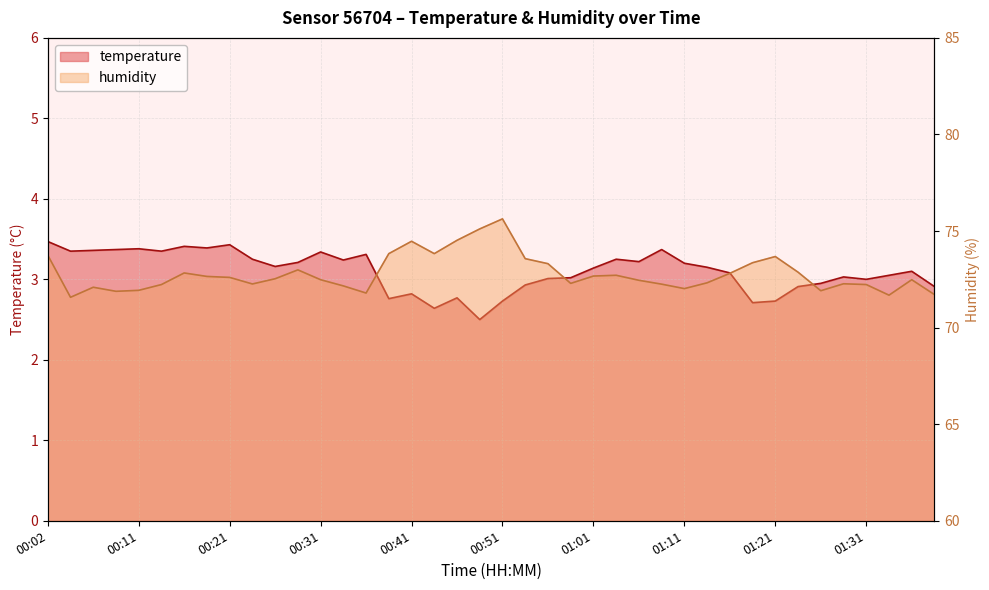

How many distinct data groups are displayed?

2